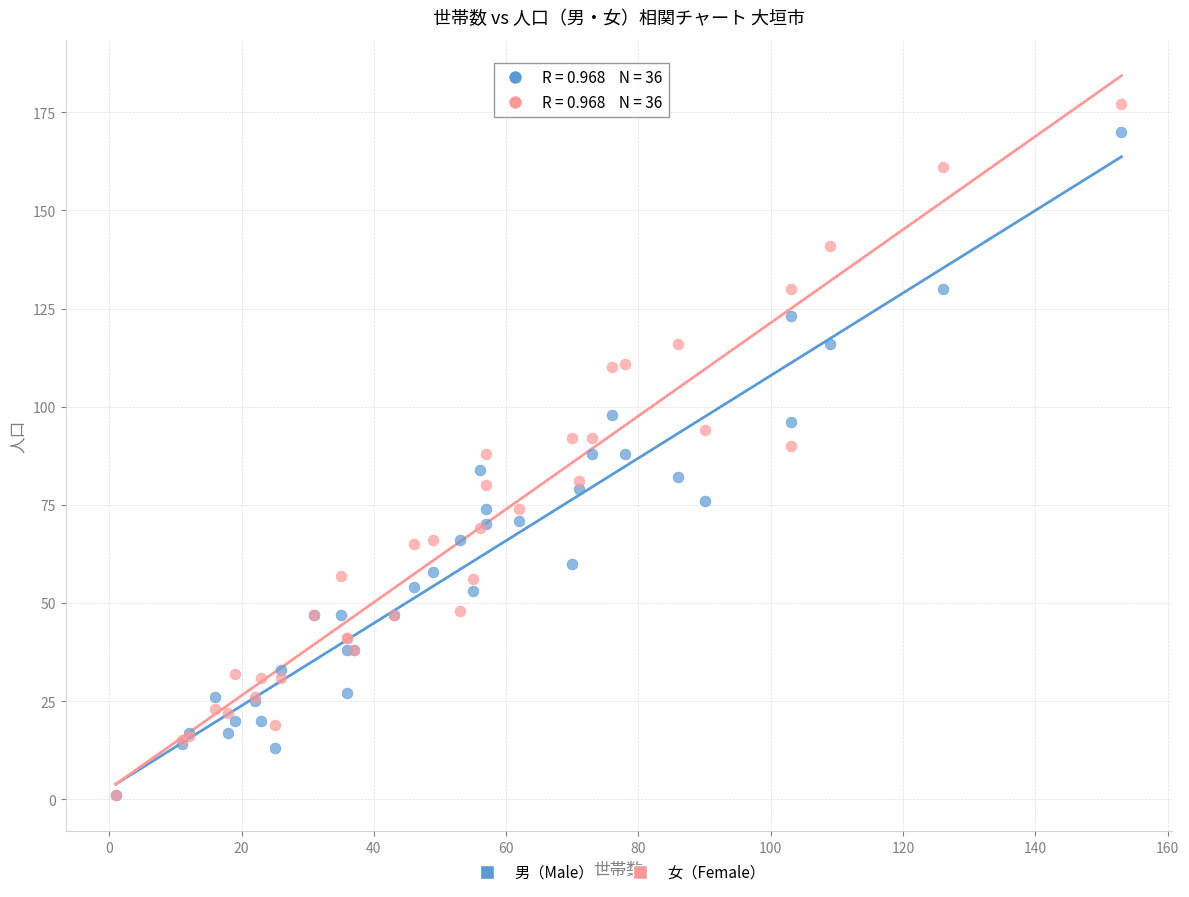

What are all the series names shown in the legend?

男（Male）, 女（Female）